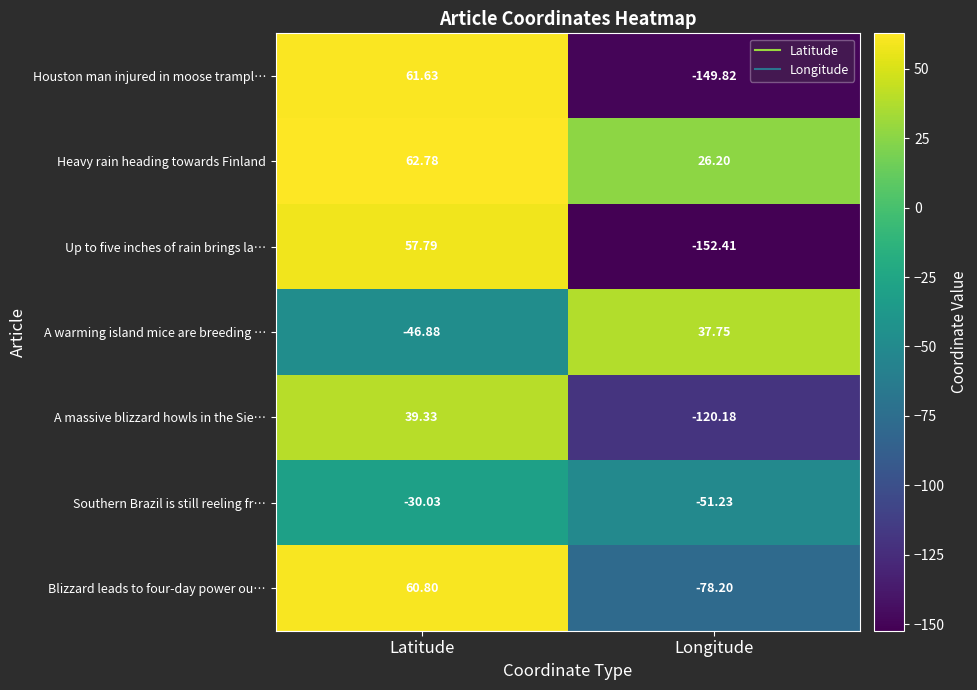

Rank the series at Longitude from highest to lowest value.

A warming island mice are breeding …, Heavy rain heading towards Finland, Southern Brazil is still reeling fr…, Blizzard leads to four-day power ou…, A massive blizzard howls in the Sie…, Houston man injured in moose trampl…, Up to five inches of rain brings la…